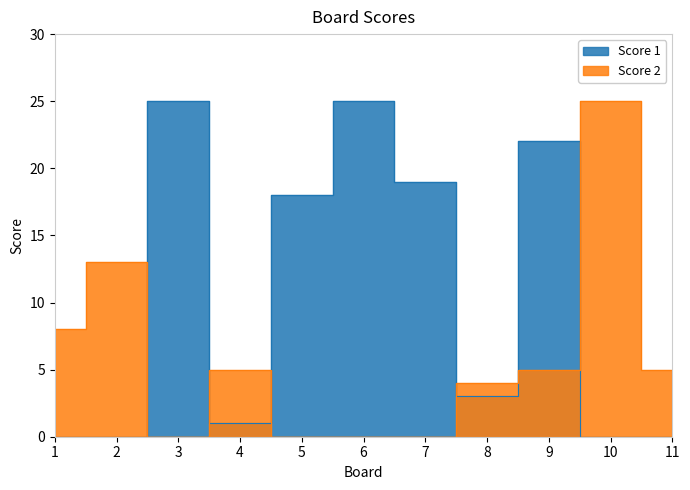

At how many categories does at least one series exceed 2?

11